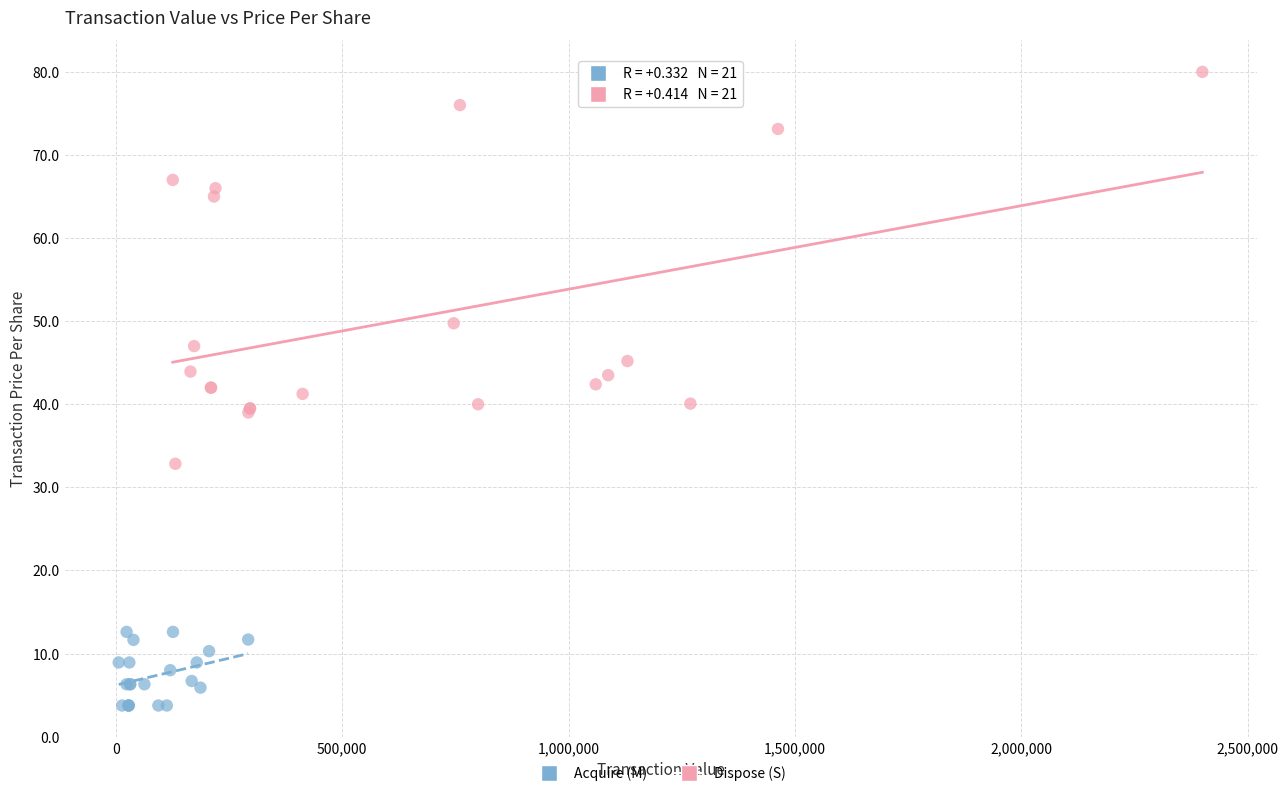

Which series has the widest spread of Y values?

Dispose (S)